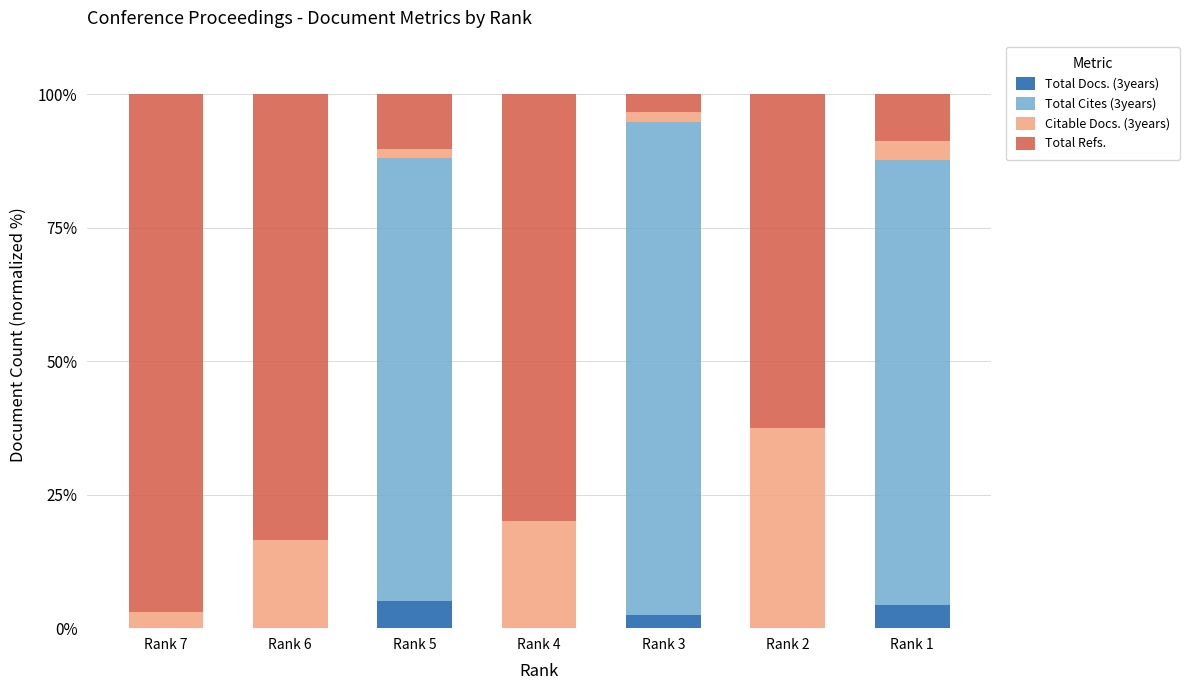

What is the sum of all Total Docs. (3years) values?

11.8